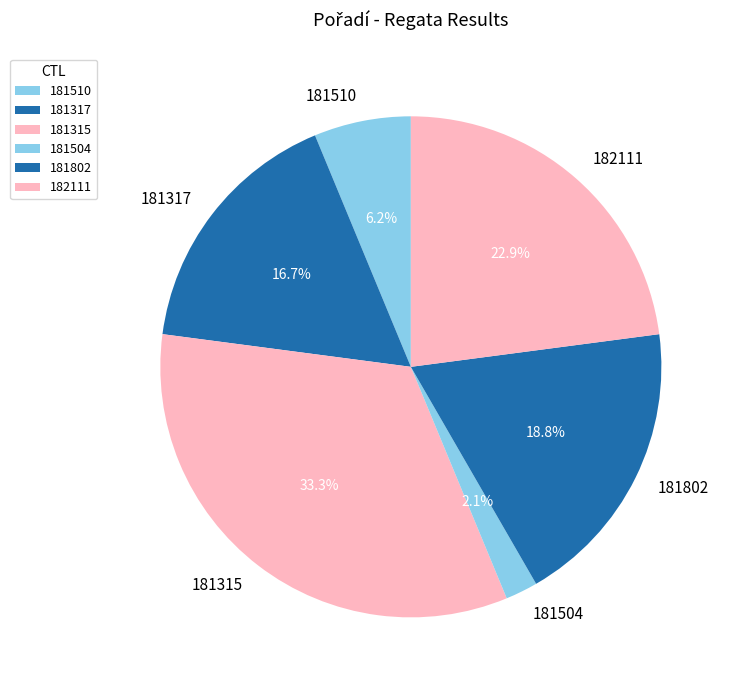

Does any single category account for the majority?

No